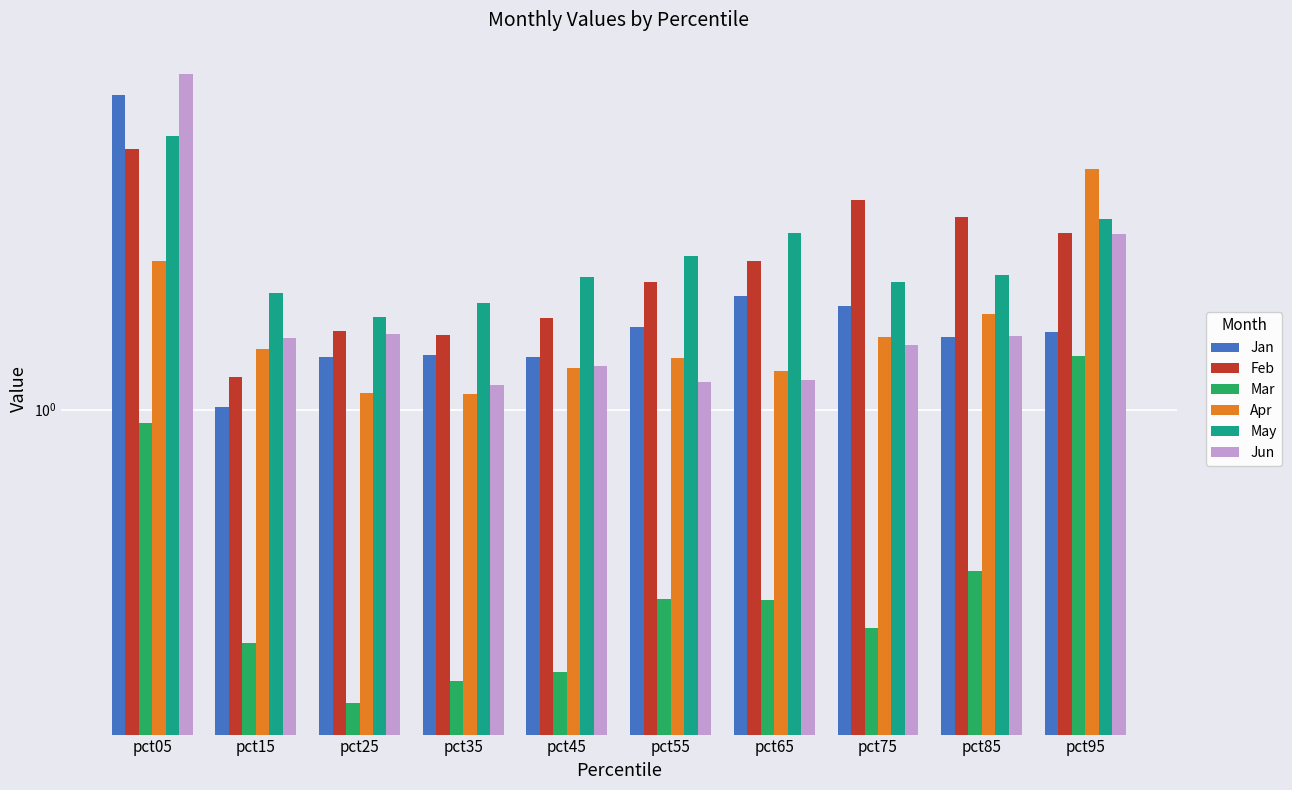

Is it true that May equals 0.8 at pct25?

False